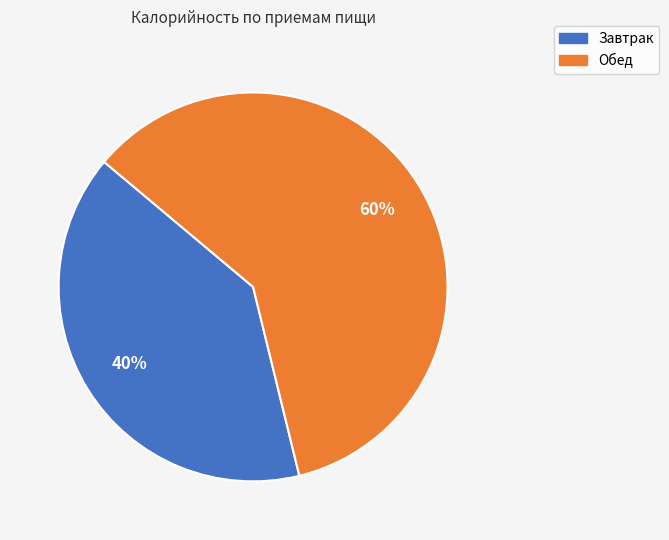

To the nearest percent, what is the difference between the largest and smallest slice percentages?

20%